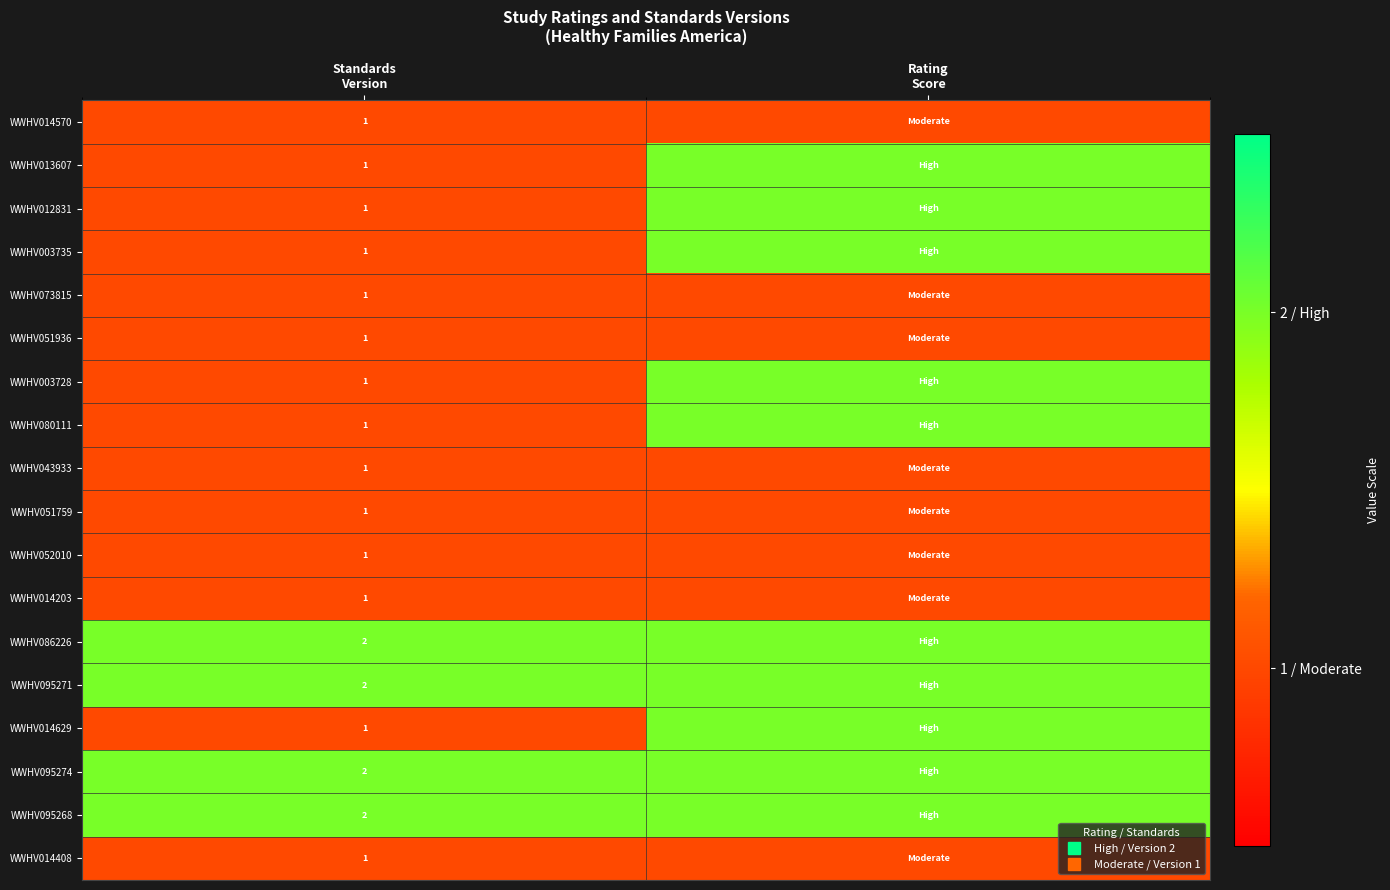

What value does the WWHV003735 series have at Rating Score?

2